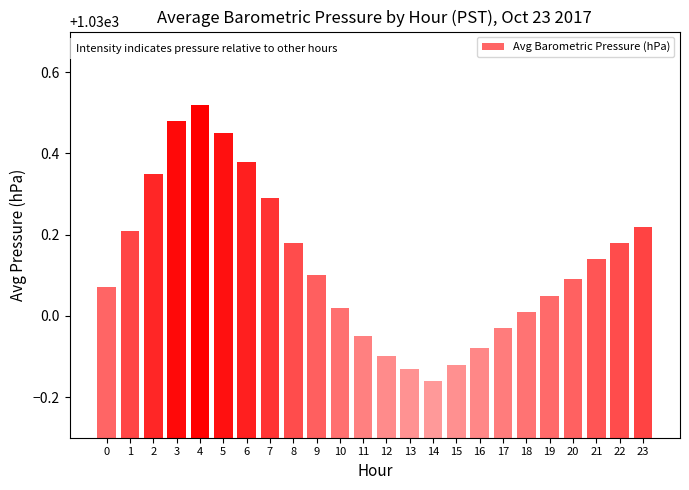

Which category has the highest value across all series?

4